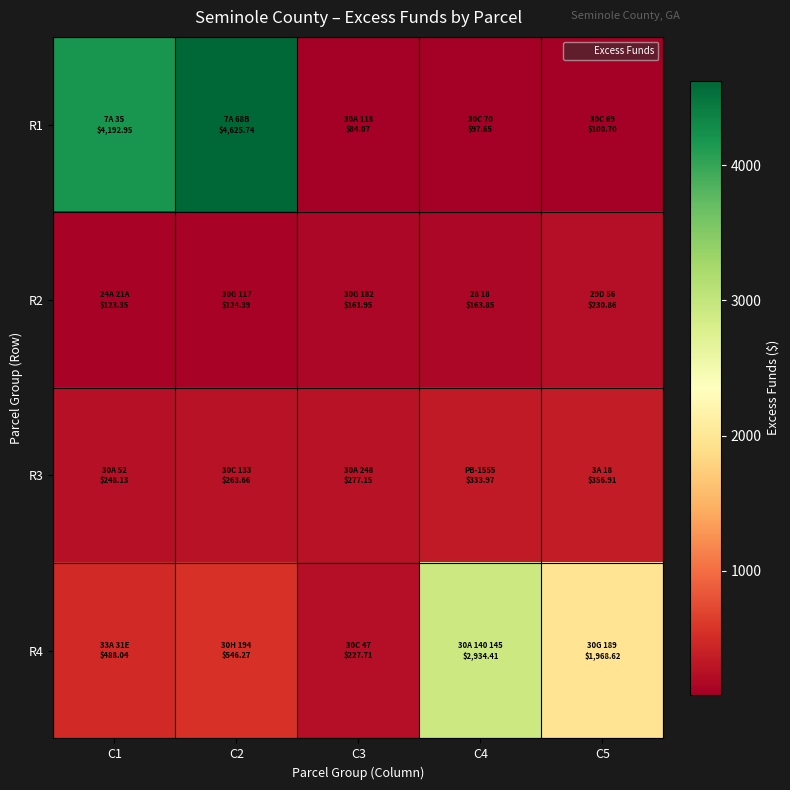

Reading left to right, extract all data points from this chart.

R1: C1=4192.9	C2=4625.7	C3=84.1	C4=97.7	C5=100.7
R2: C1=123.3	C2=124.4	C3=161.9	C4=163.8	C5=230.9
R3: C1=248.1	C2=263.7	C3=277.1	C4=334.0	C5=356.9
R4: C1=488.0	C2=546.3	C3=227.7	C4=2934.4	C5=1968.6